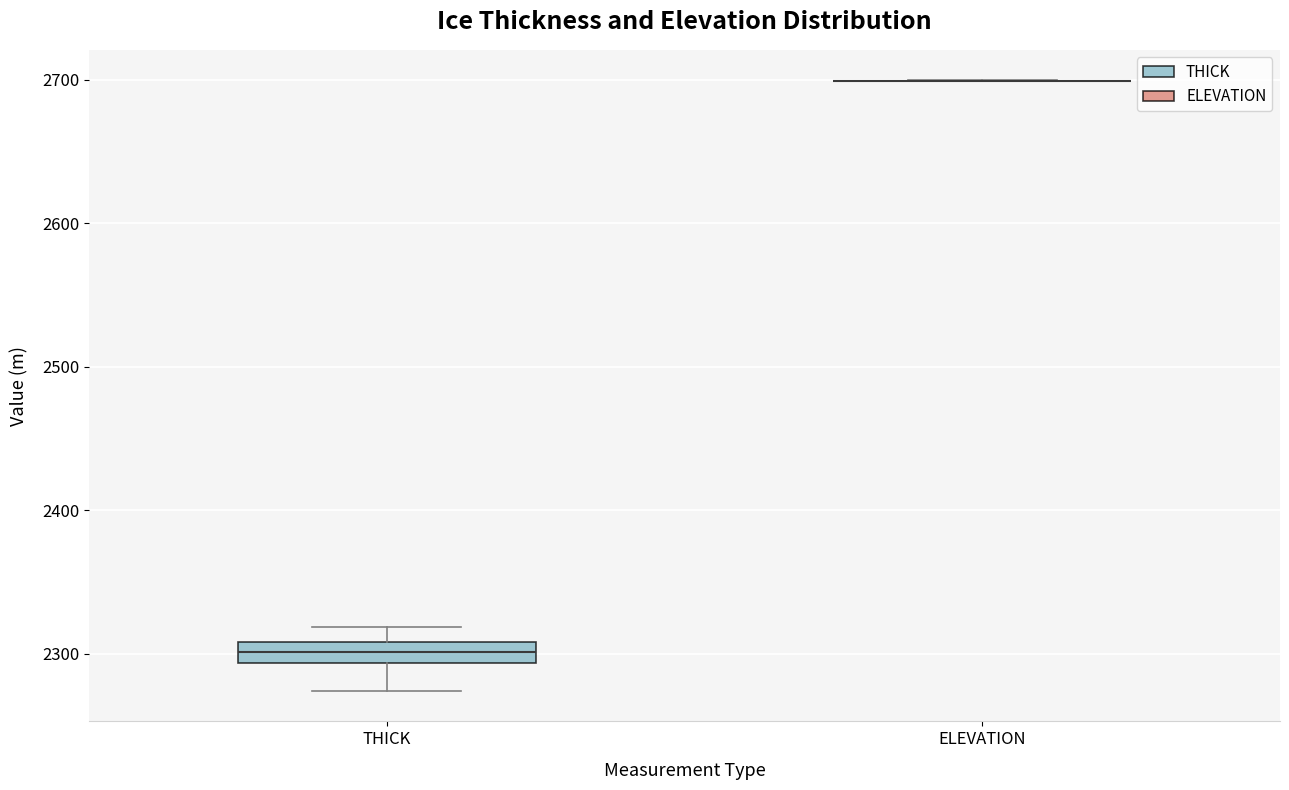

Comparing the boxes themselves (not the whiskers), which one is the tallest?

THICK